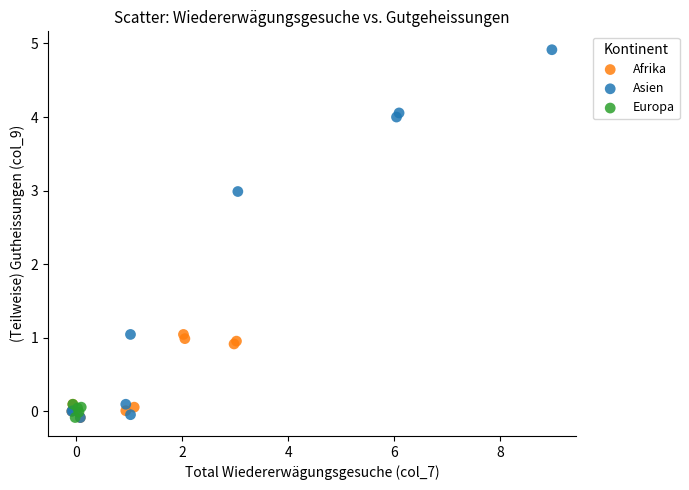

Which series has the largest Y range (max minus min)?

Asien